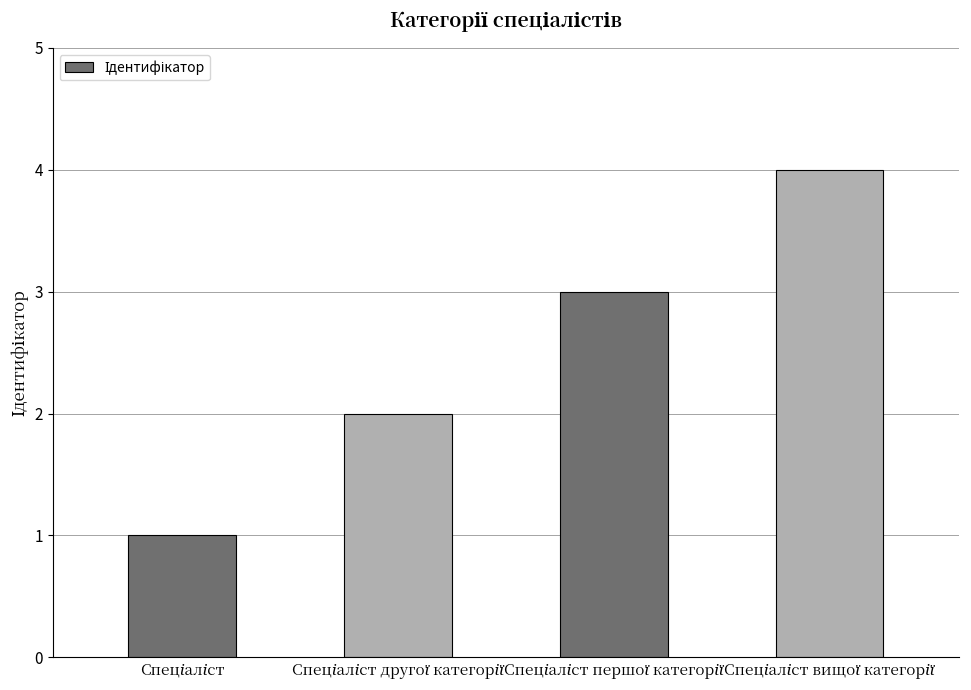

What is the maximum value shown in the chart?

4